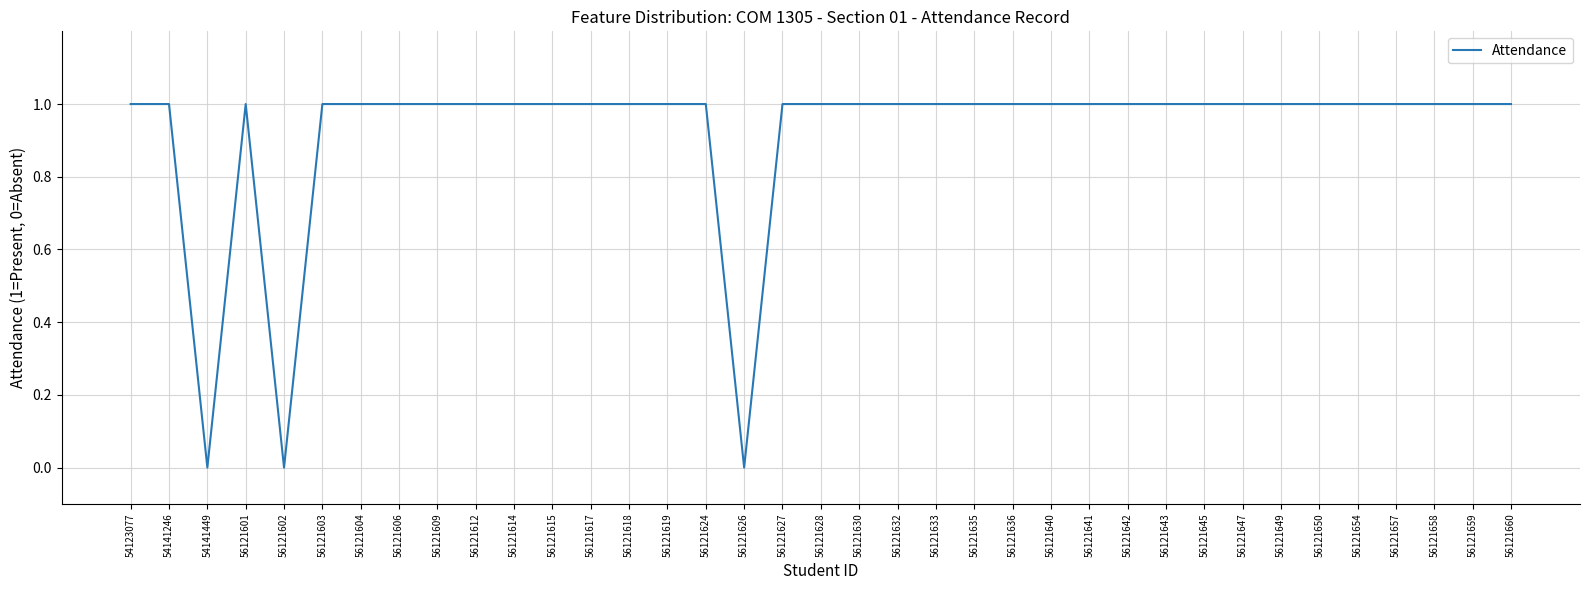

The chart shows a value of 1 at 56121615. True or false?

True